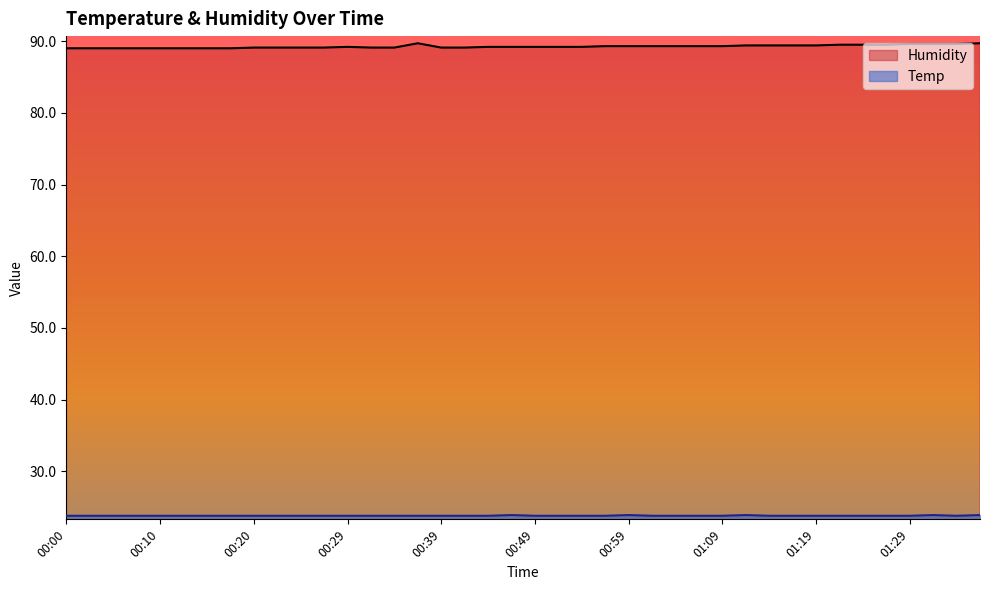

What is the spread (max minus min) of values at 01:31?

65.7